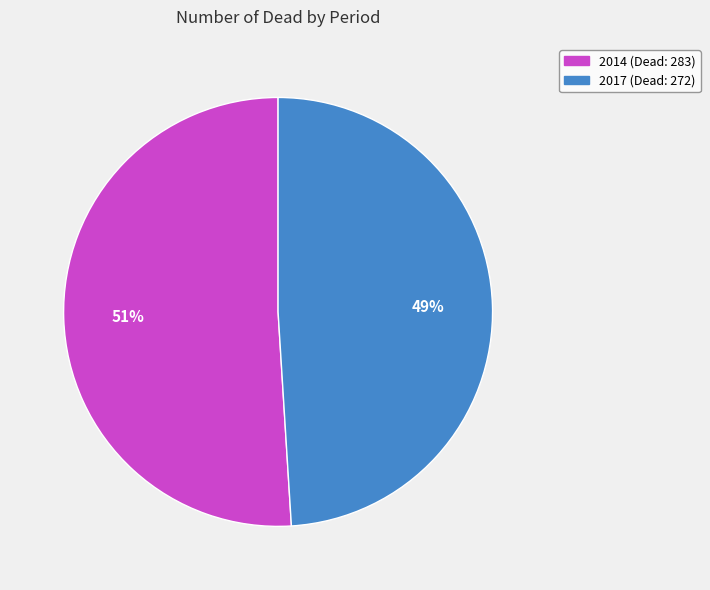

Approximately how many times larger is the value at 2017 compared to 2014?

1.0